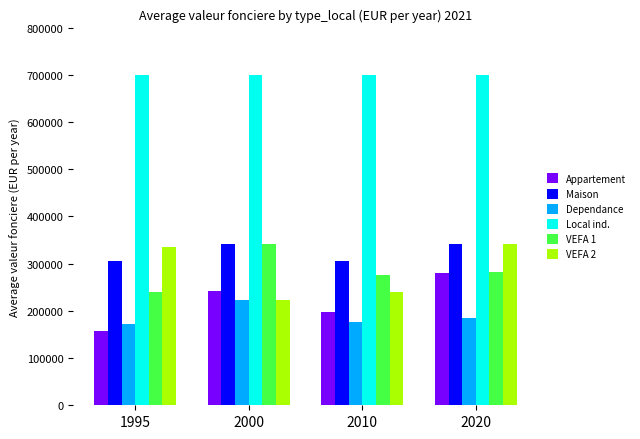

What is the difference between the highest and lowest values at 2020?

515000